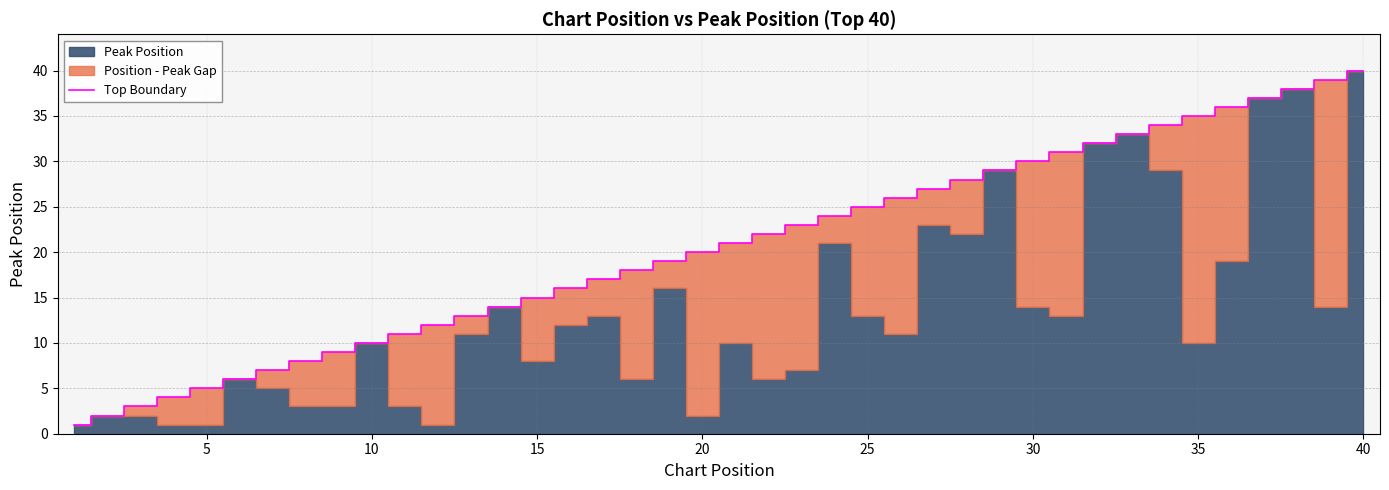

What is the difference between the second highest and minimum values?

38